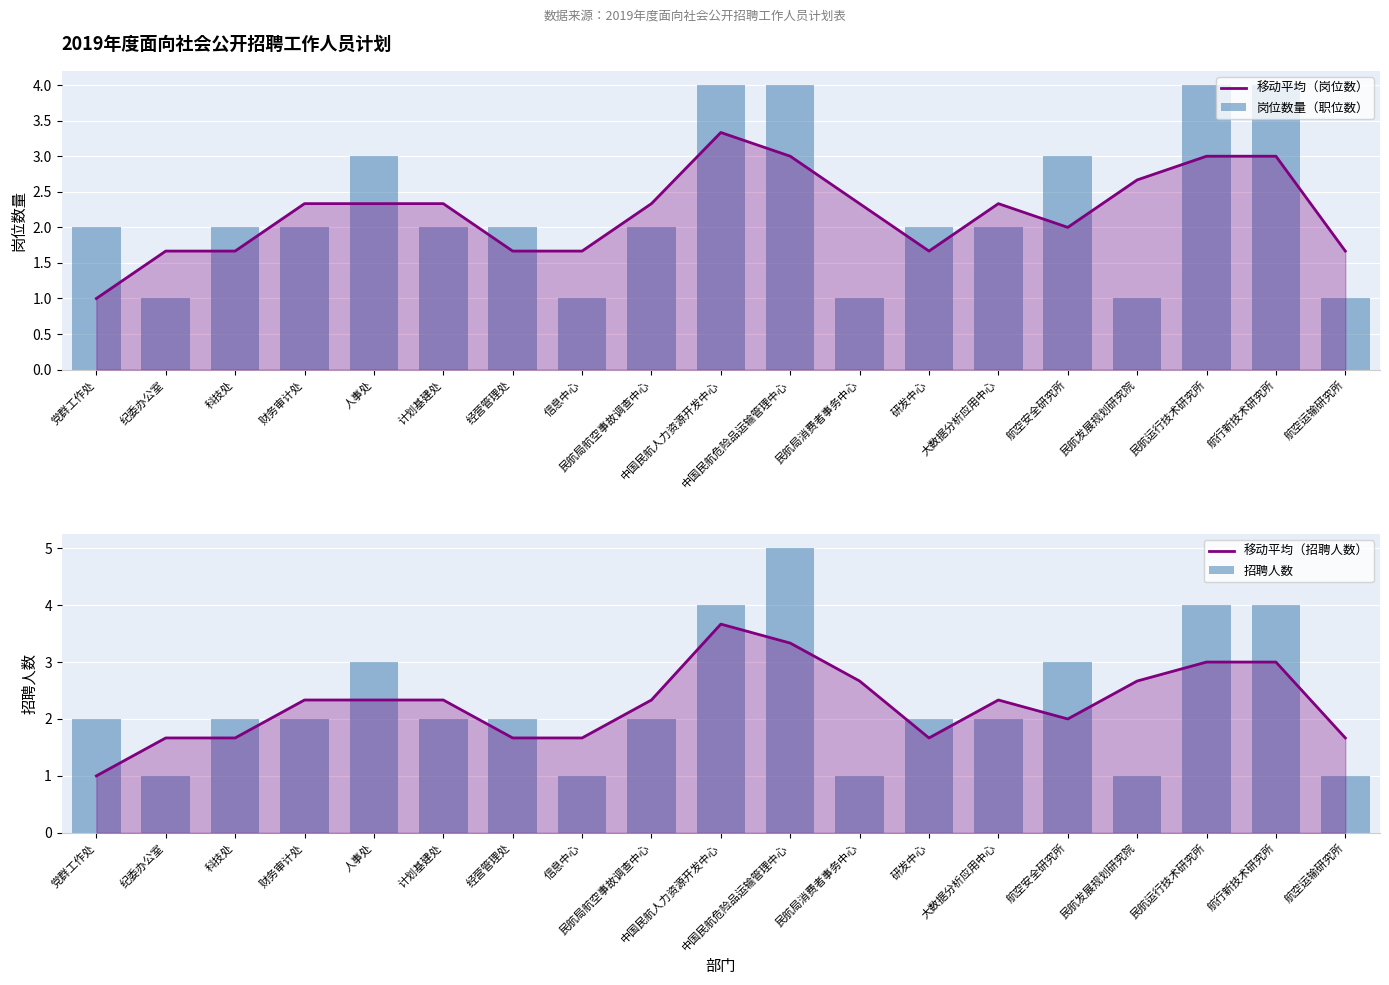

Which series has the largest range (max minus min)?

招聘人数